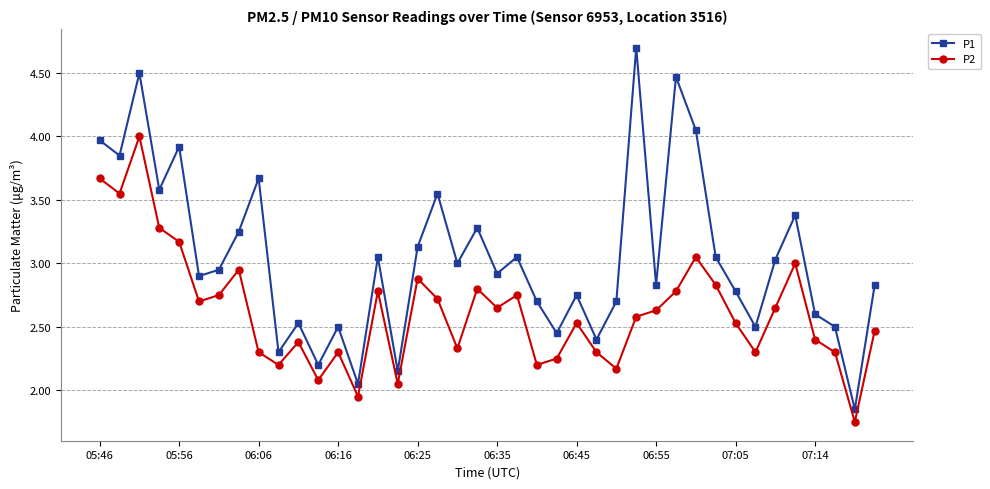

True or false: P1 and P2 intersect in this chart.

False